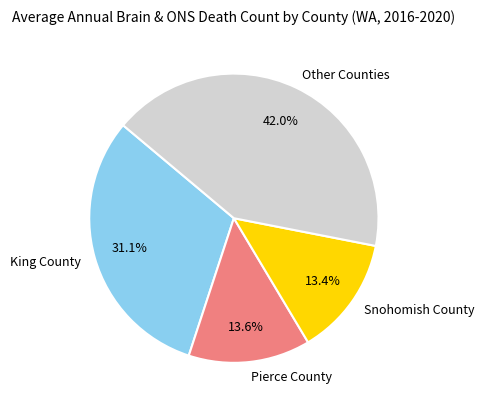

Between Snohomish County and King County, which is larger?

King County